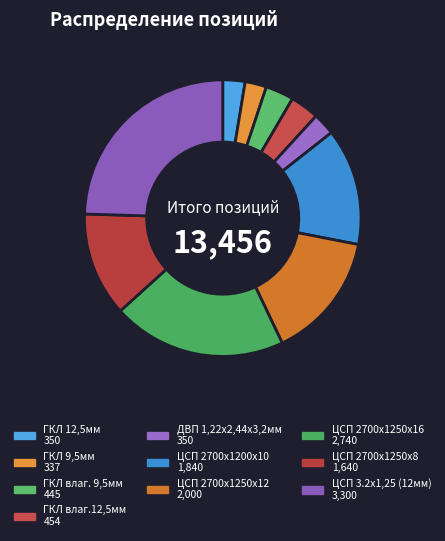

Is it true that ЦСП 2700х1200х10 is 14% of the pie?

True